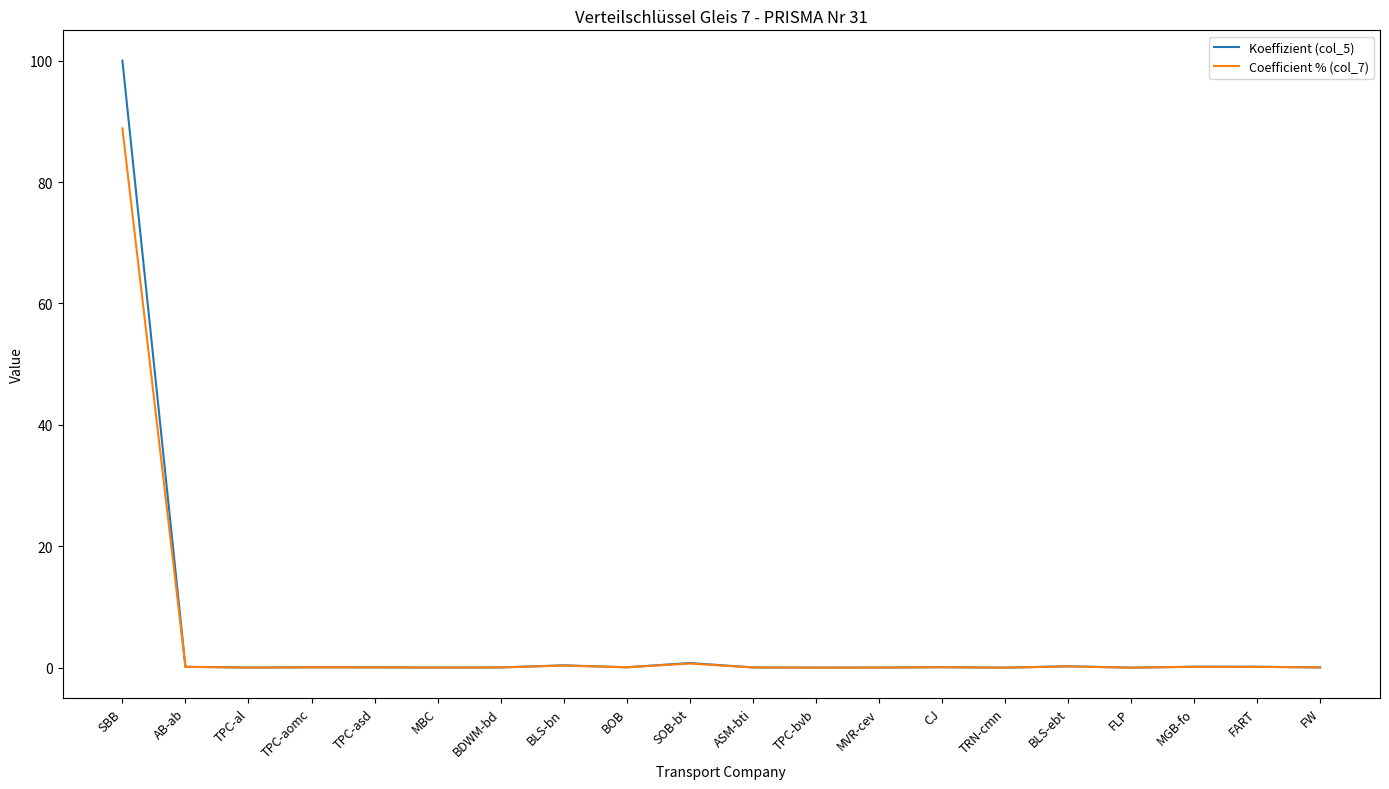

True or false: Koeffizient (col_5) has a value of 0.0 at ASM-bti.

True